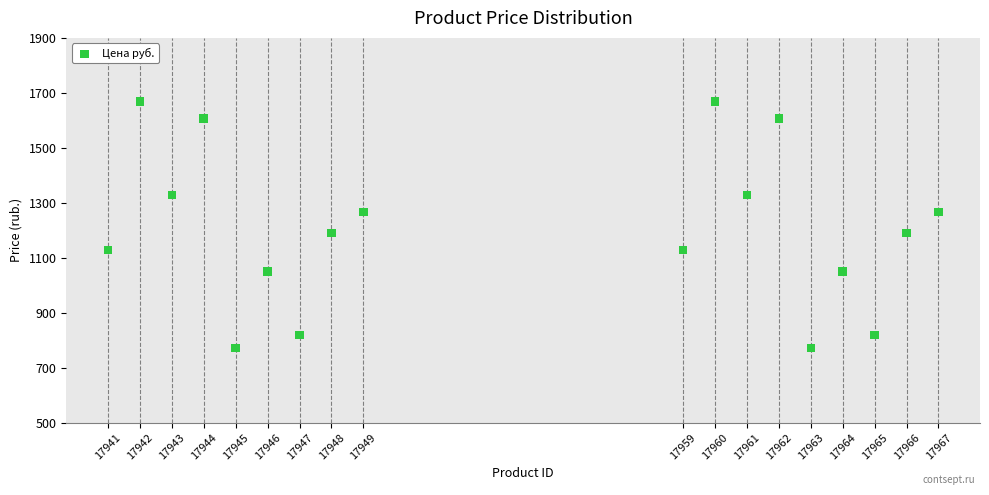

What is the range of X values (max minus min)?

26.0